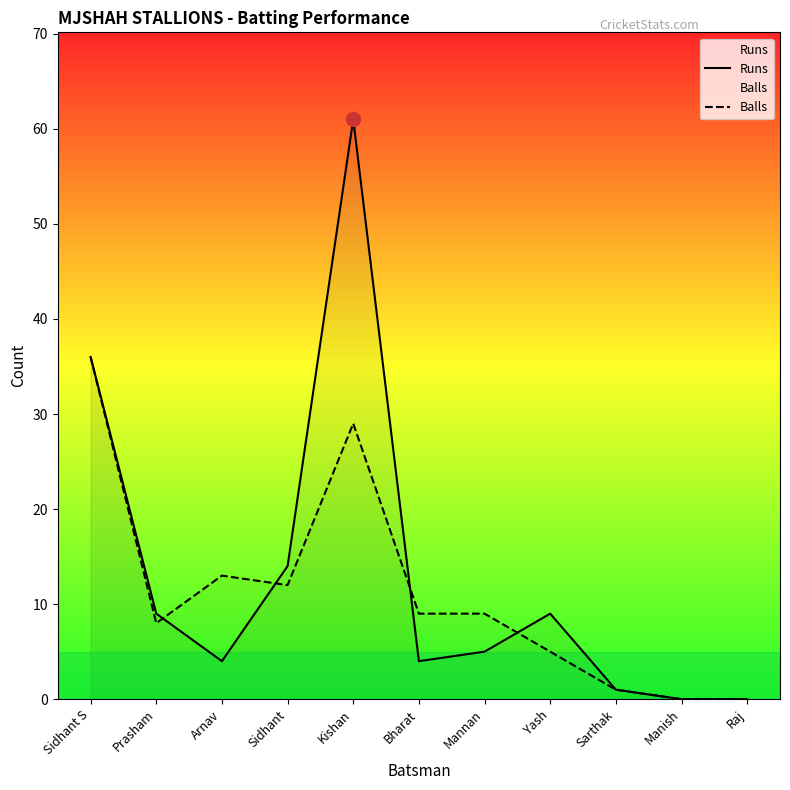

After their last crossing, which series has the higher values: Runs or Balls?

Runs